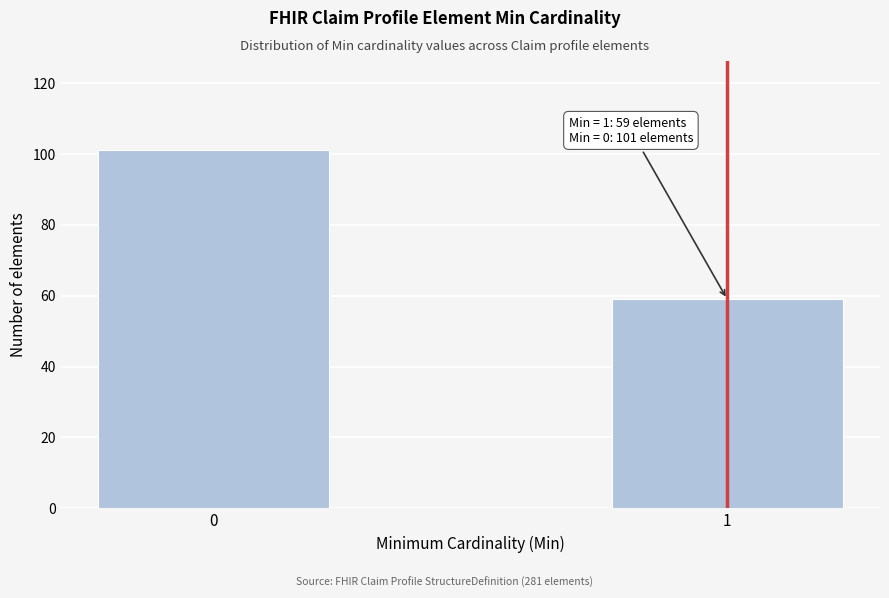

Reading right to left, extract all data points from this chart.

1=59	0=101